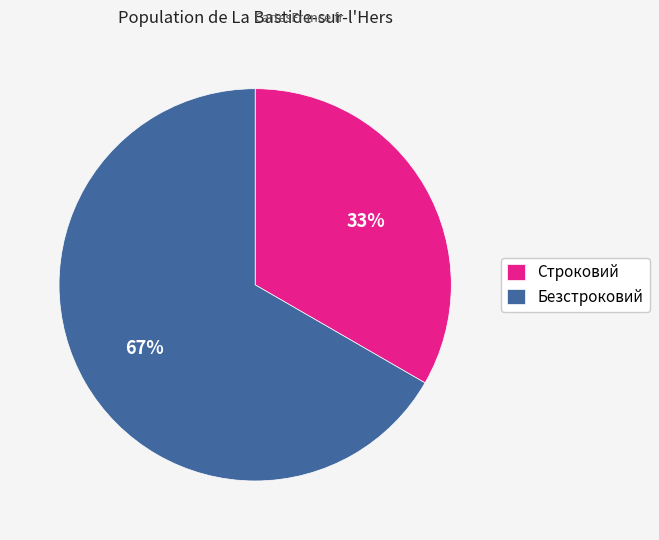

To the nearest percent, what is the average slice percentage?

50%